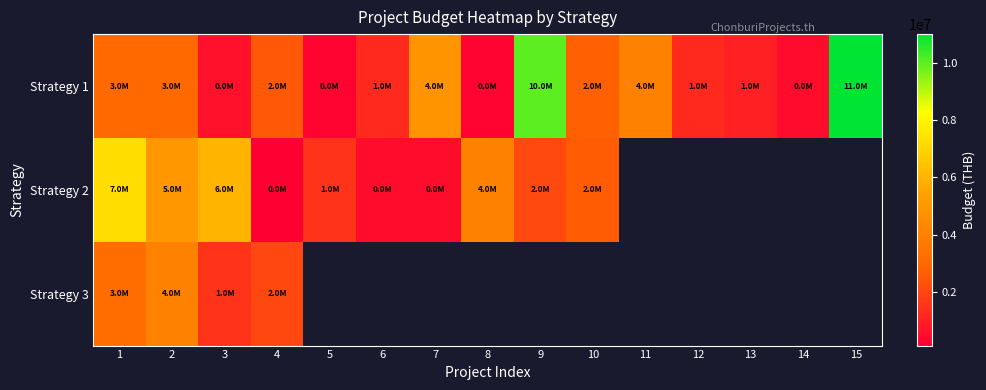

What is the minimum value shown in the chart?

134400.0